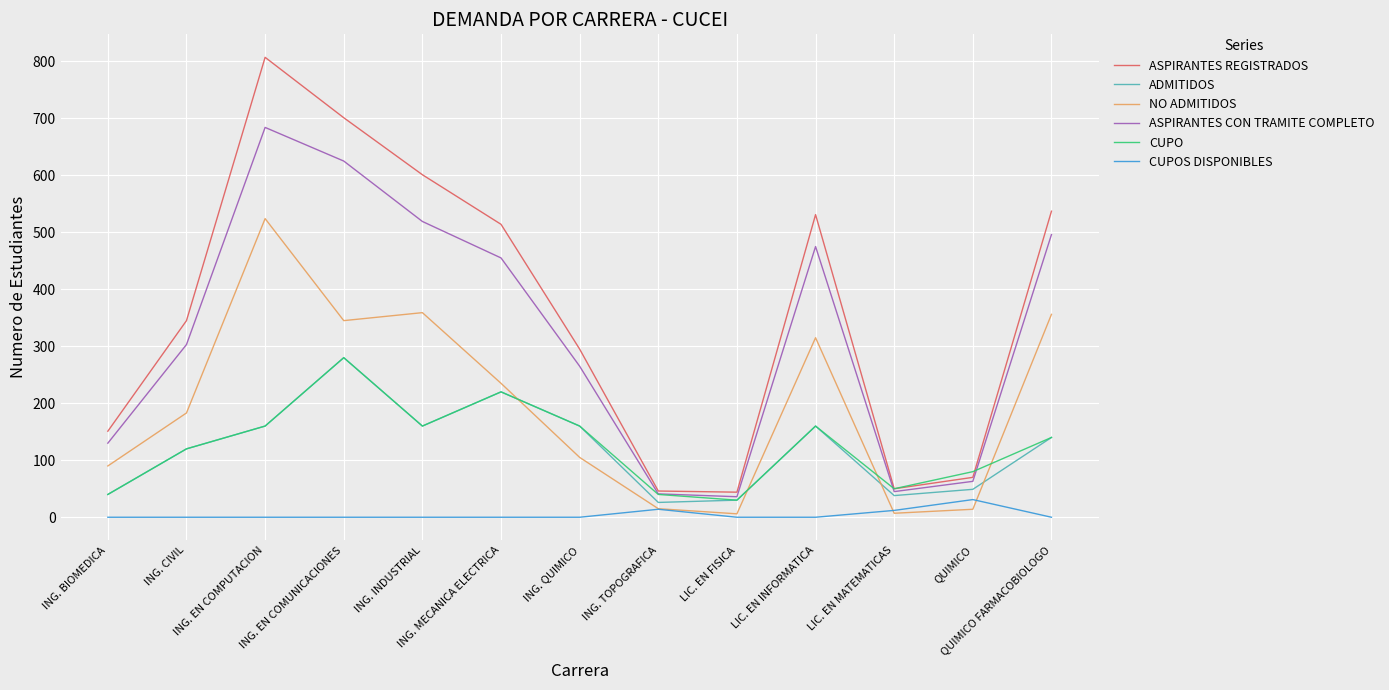

True or false: CUPOS DISPONIBLES and ASPIRANTES CON TRAMITE COMPLETO intersect in this chart.

False